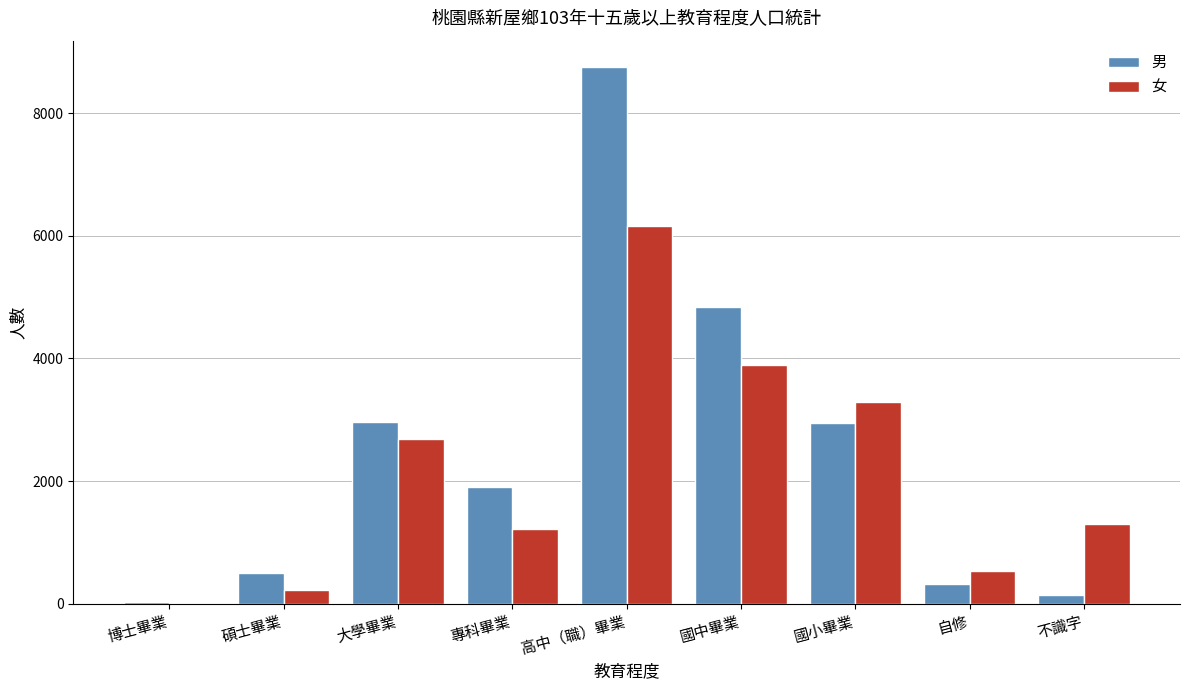

At which category does the chart reach its peak across all series?

高中（職）畢業